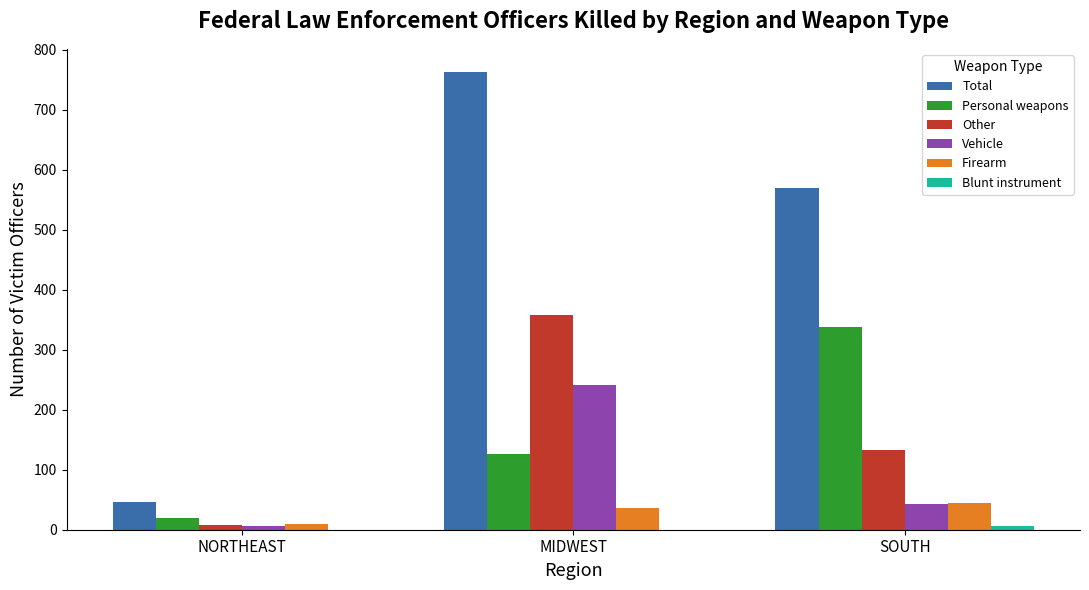

Which series has the largest total across all categories?

Total